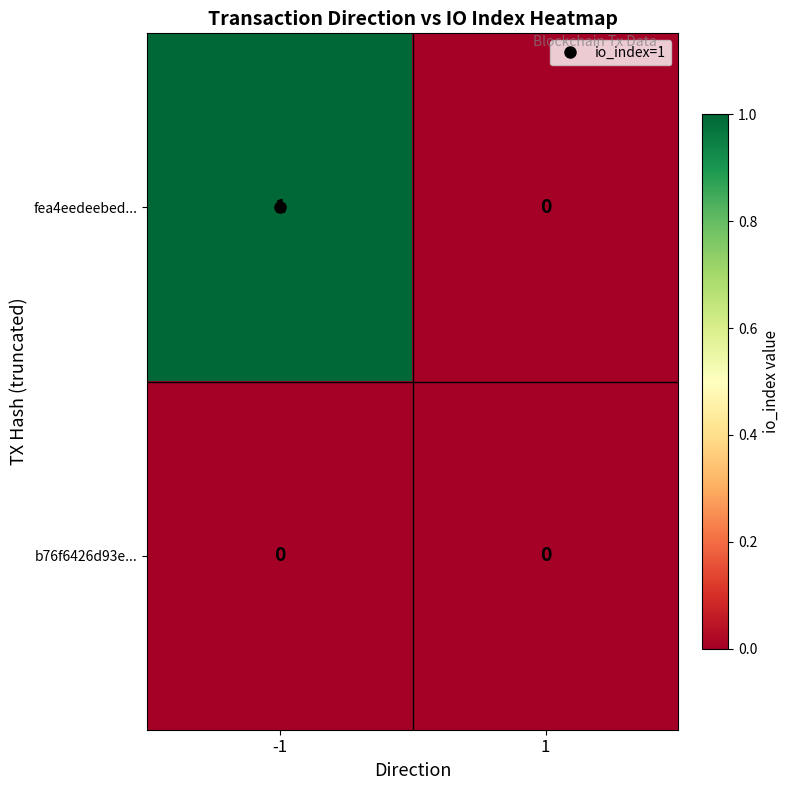

Rank the series by their average value, from lowest to highest.

b76f6426d93e..., fea4eedeebed...